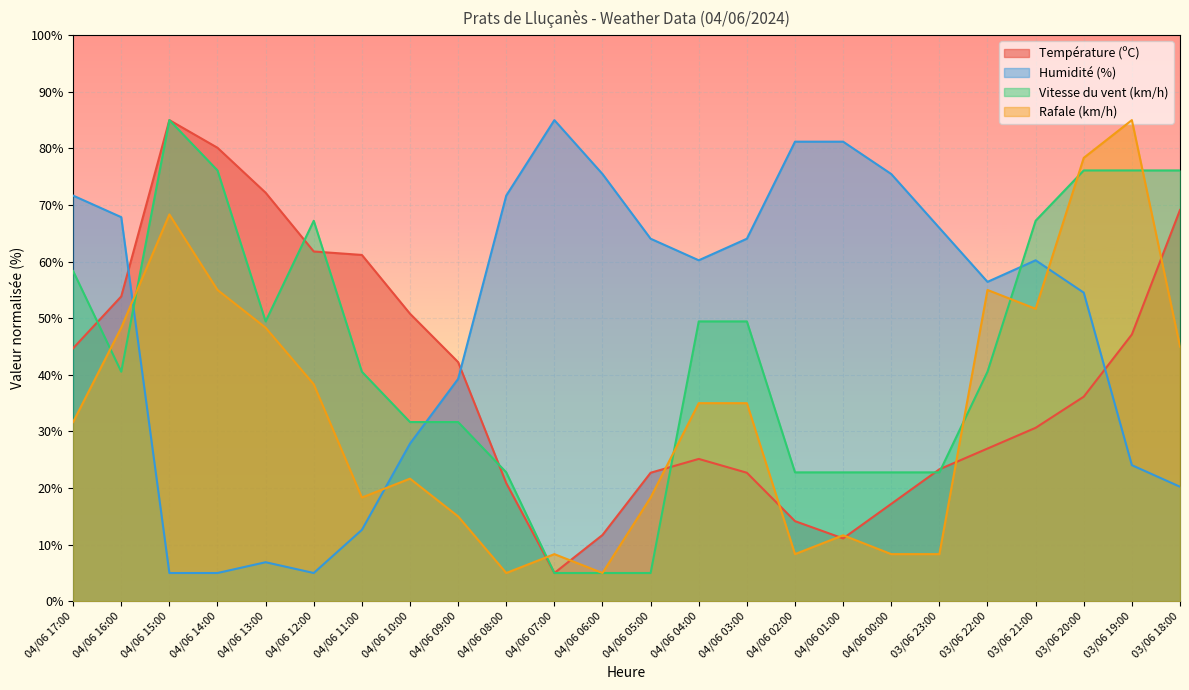

At which category does Vitesse du vent (km/h) reach its first local peak?

04/06 15:00